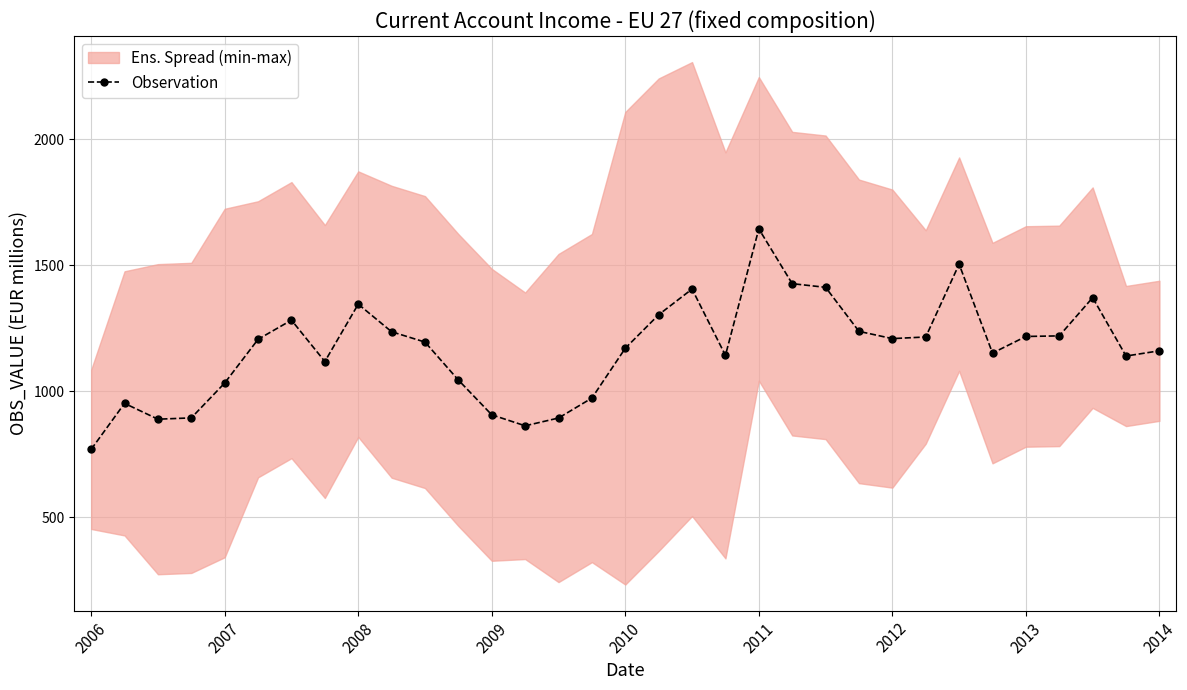

The value of Observation at 2009 is 906.3. True or false?

True